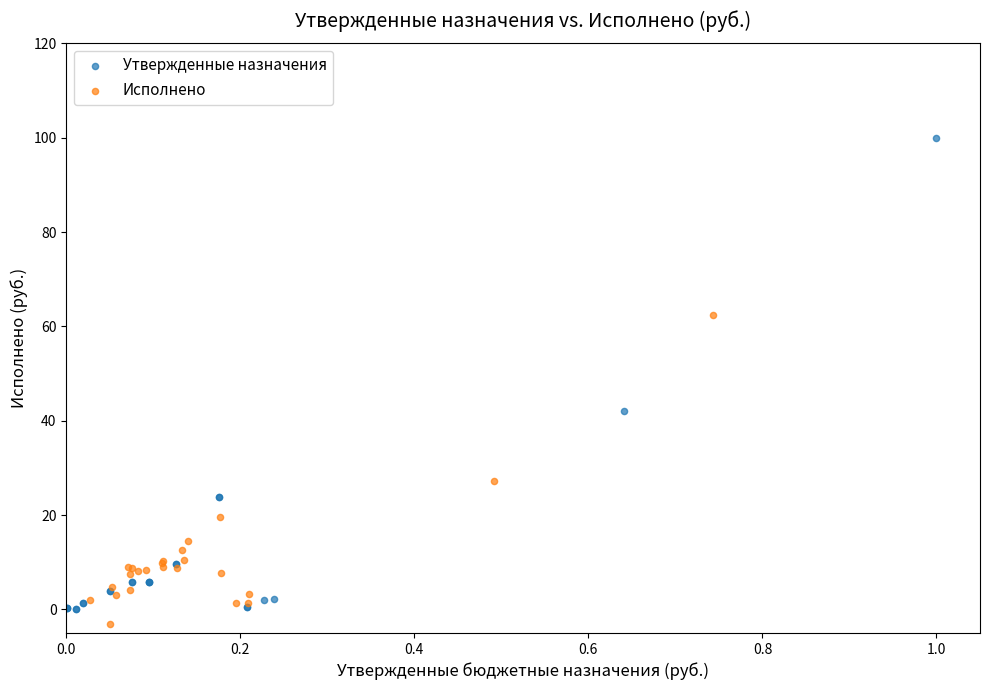

Which series contains the highest Y value?

Утвержденные назначения